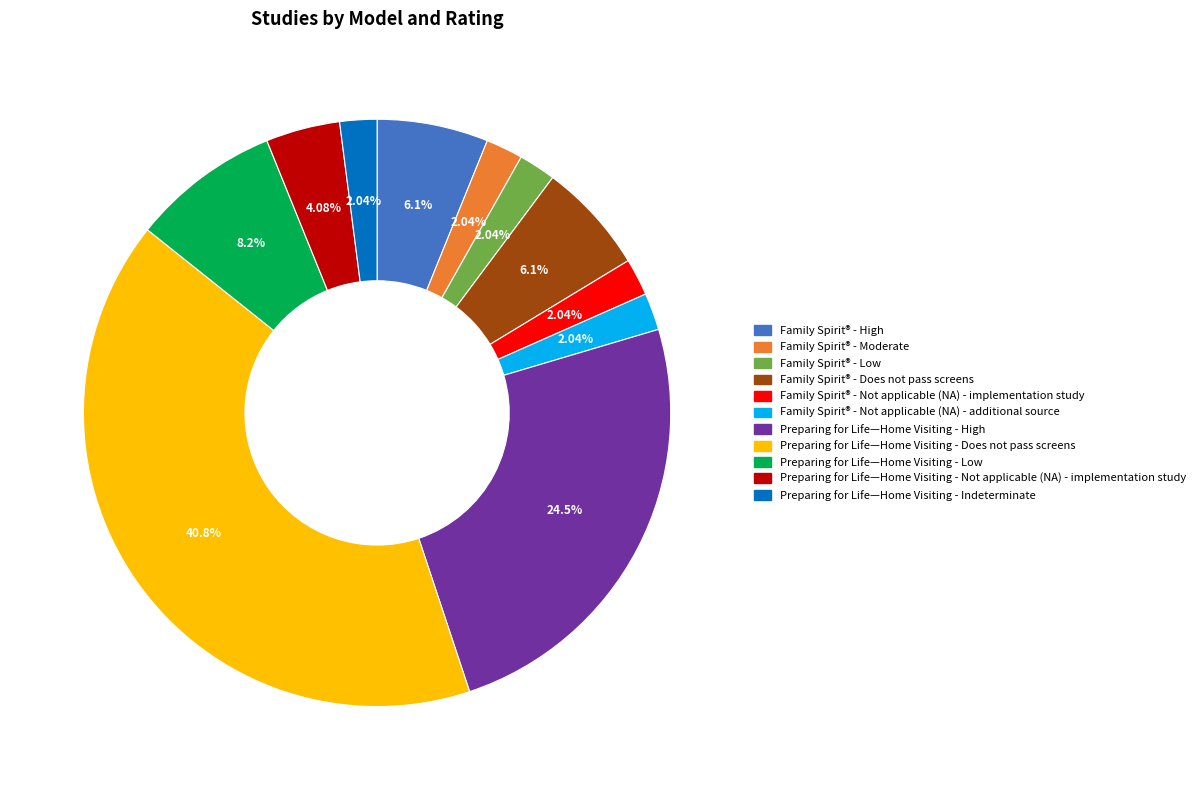

Is there any slice that represents more than half of the pie?

No